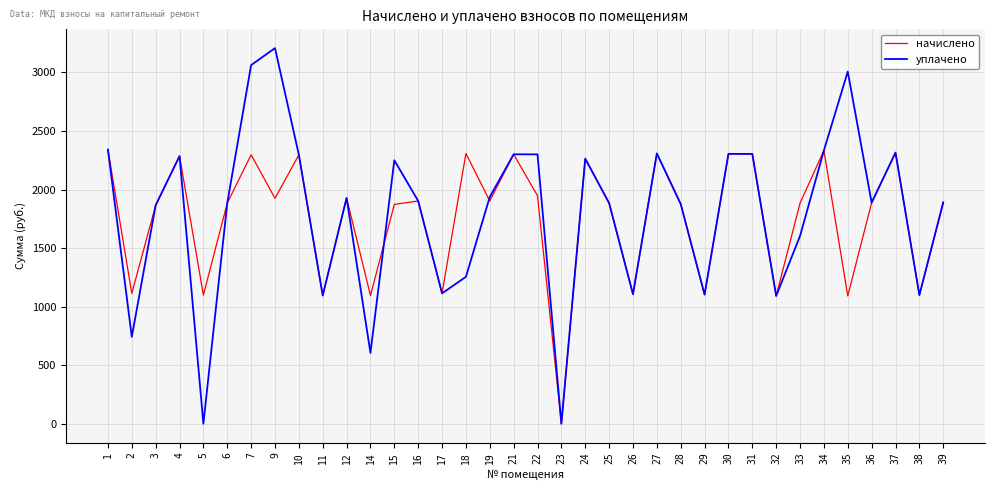

Which series has the widest spread of values?

уплачено